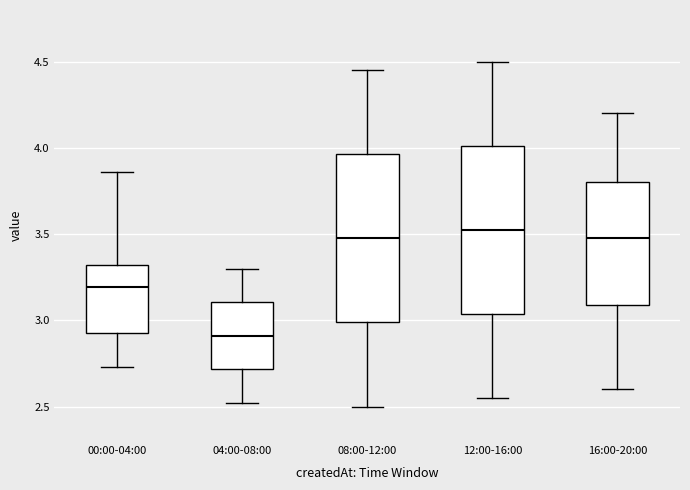

Which box's median line is the lowest?

04:00-08:00